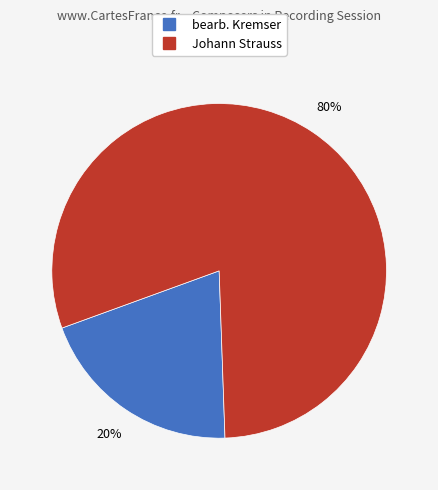

What percentage is the Johann Strauss slice, to the nearest percent?

80%